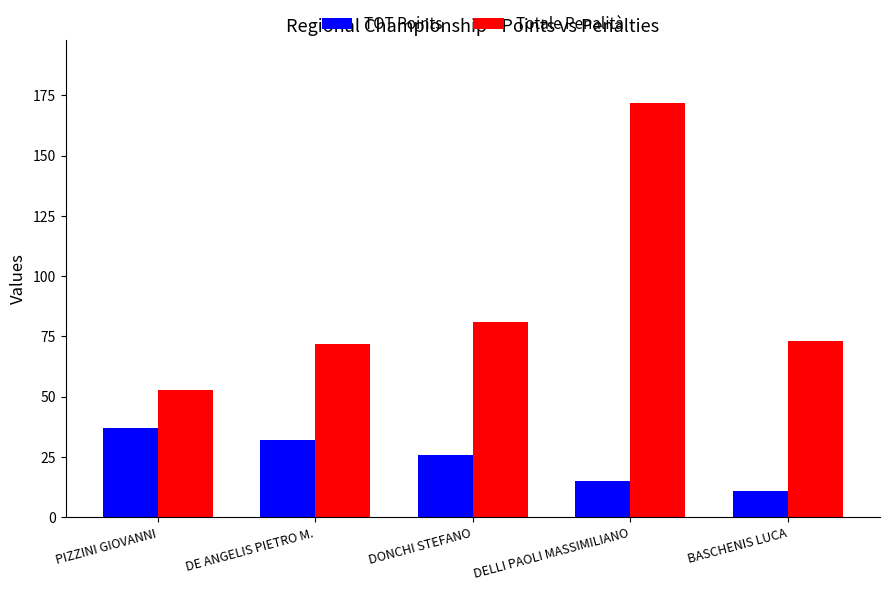

Reading right to left, extract all data points from this chart.

TOT Points: 11	15	26	32	37
Totale Penalità: 73	172	81	72	53